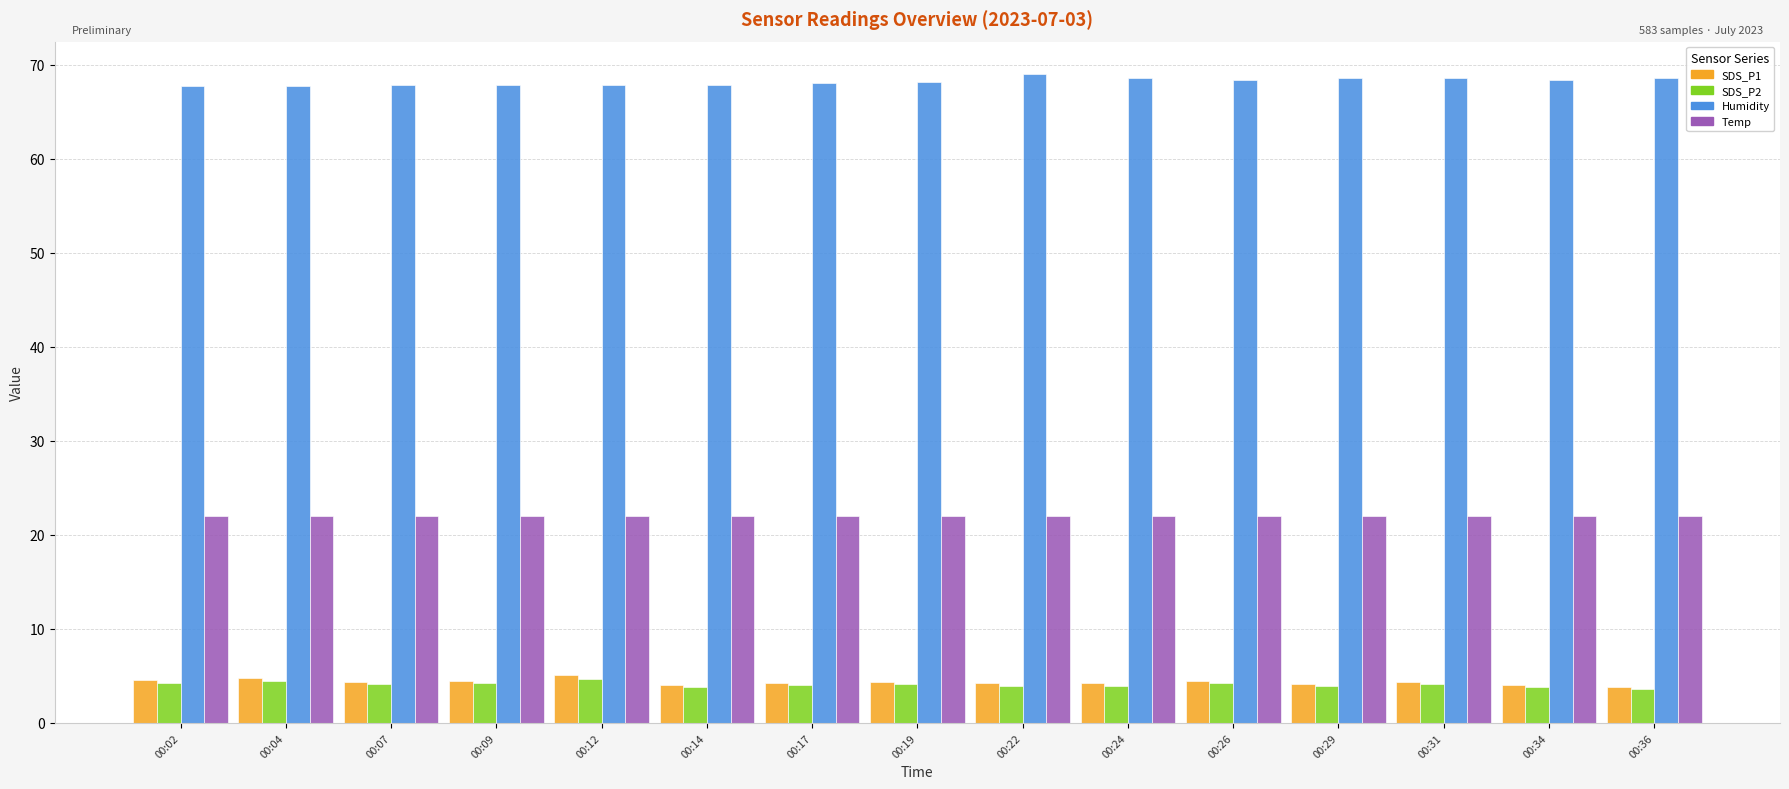

What is the lowest value of the Temp series?

22.0